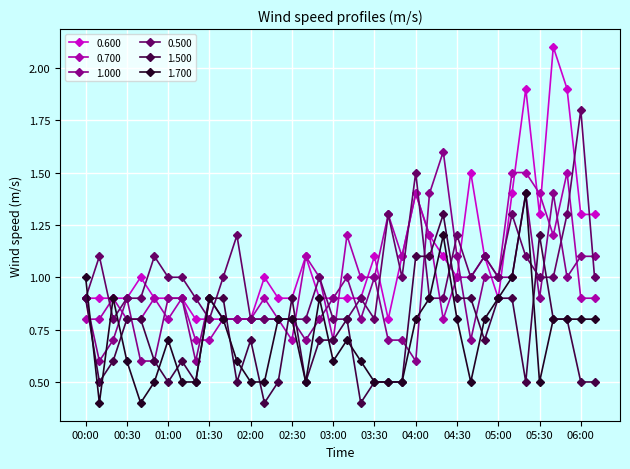

True or false: 0.600 has more than 2 points higher than both neighbors.

True